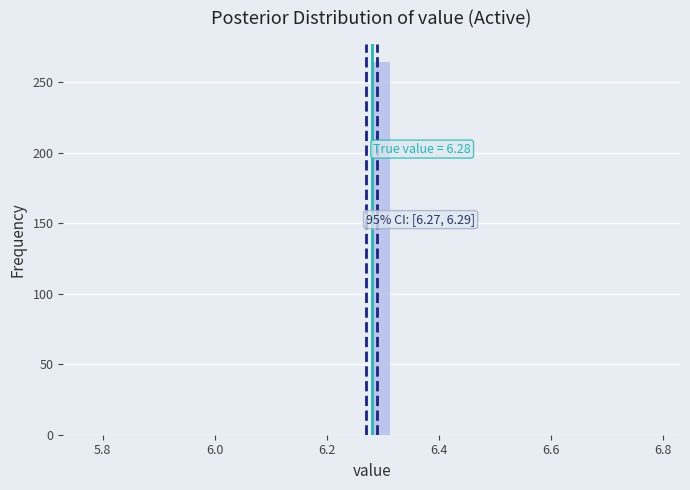

Read against the x-axis, roughly where is the centre of the tallest bar?

6.30